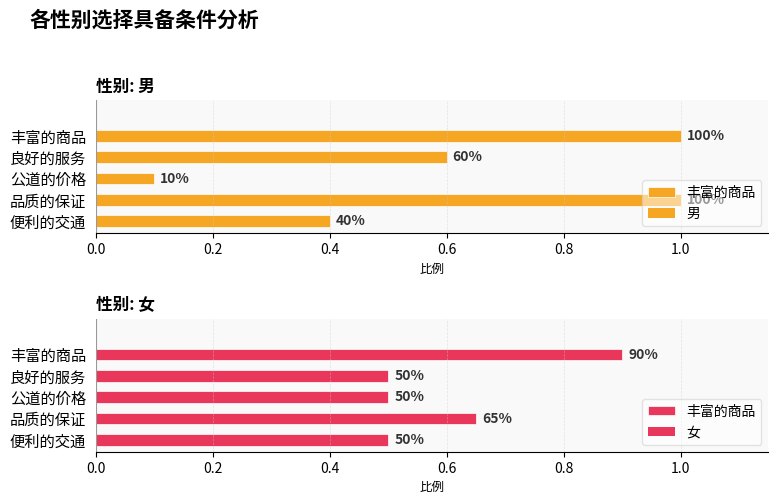

Rank the series by their maximum value, from highest to lowest.

男, 女